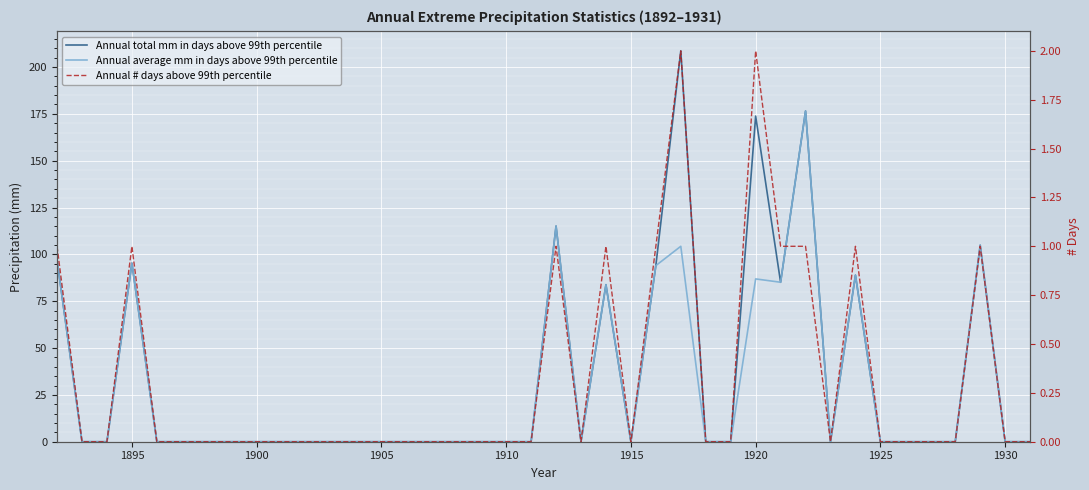

Which series has the largest total across all categories?

Annual total mm in days above 99th percentile